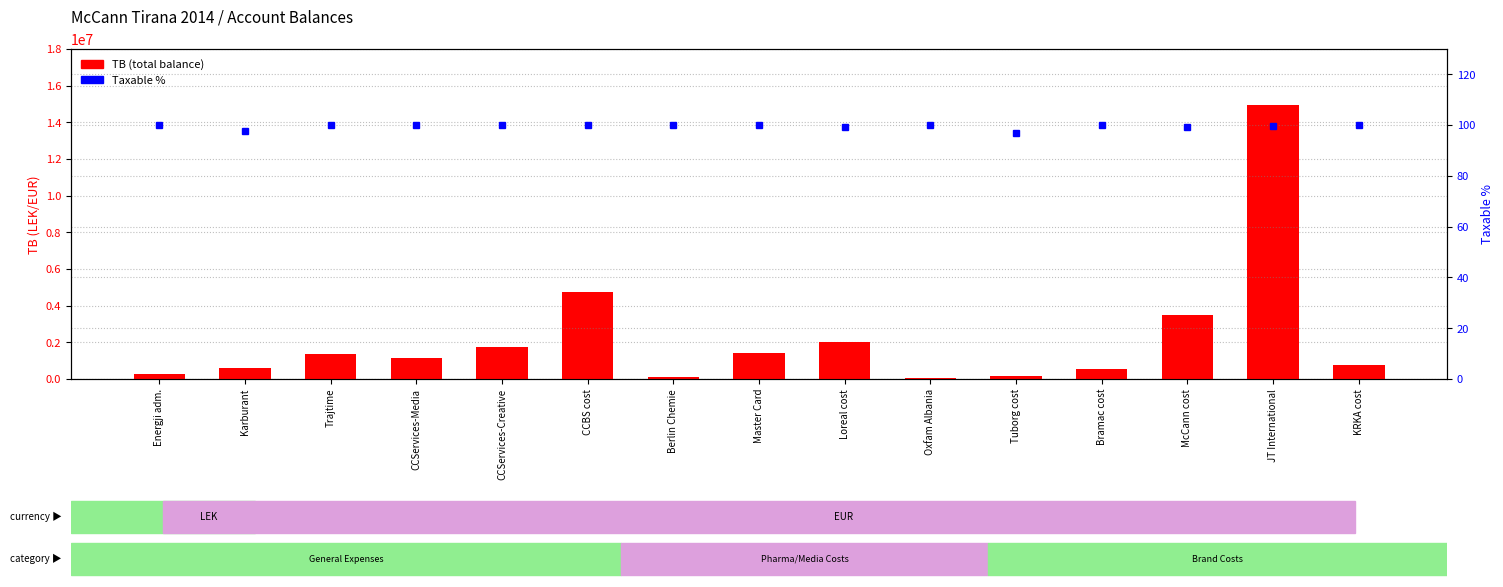

What is the sum of all Taxable % values?

1492.6